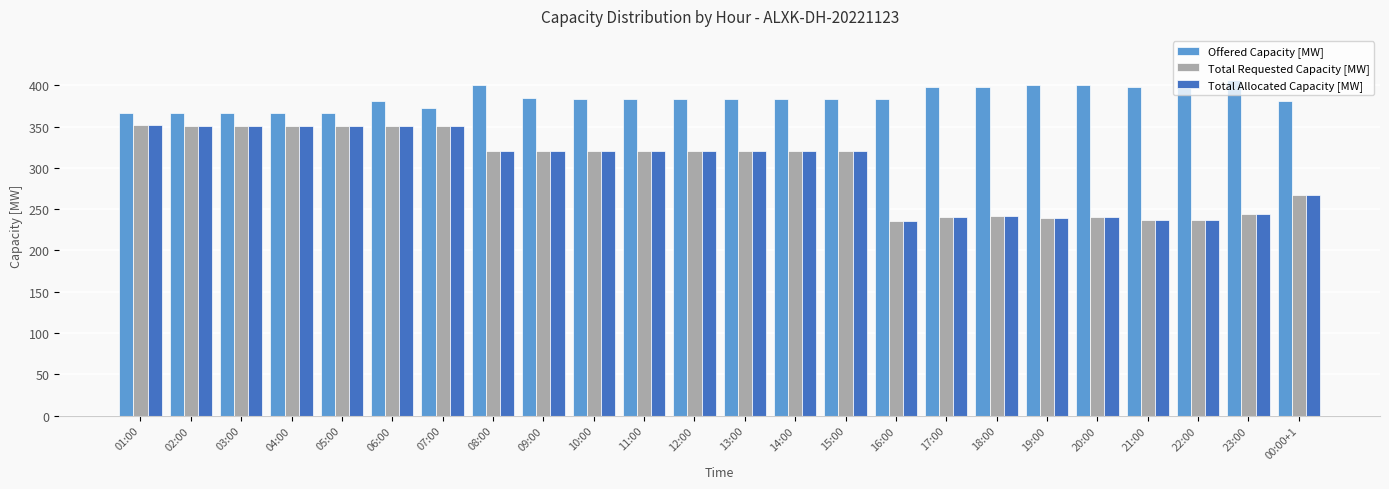

Is the value of Offered Capacity [MW] at 21:00 greater than the value of Total Requested Capacity [MW] at 02:00?

Yes